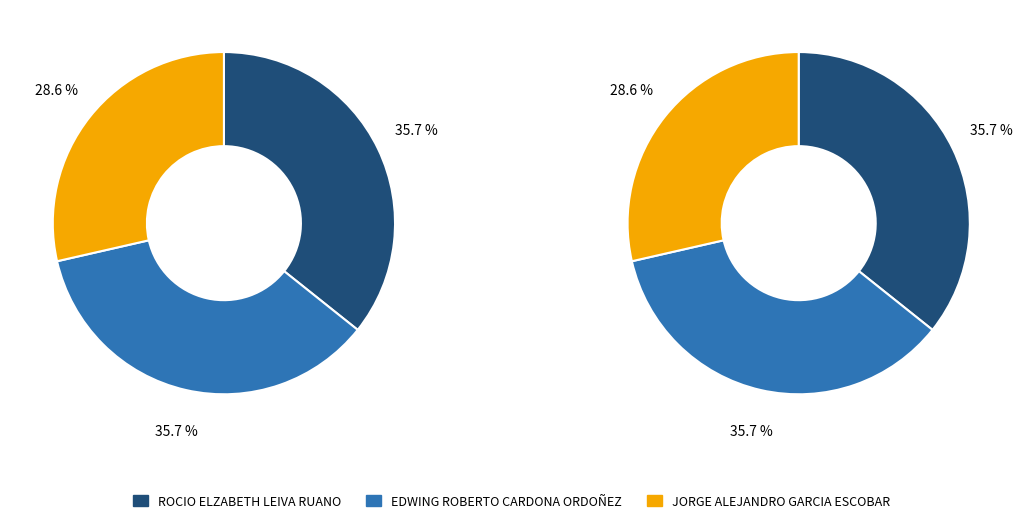

What is the ratio of the value at JORGE ALEJANDRO GARCIA ESCOBAR to the value at EDWING ROBERTO CARDONA ORDOÑEZ?

0.8